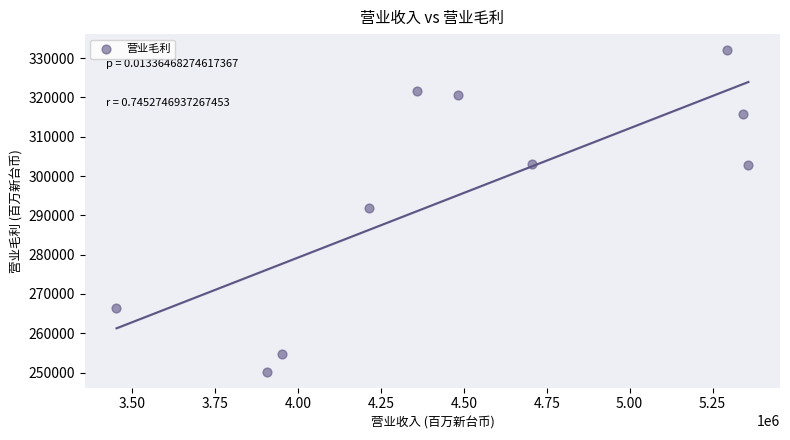

What is the range of Y values (max minus min)?

81780.7